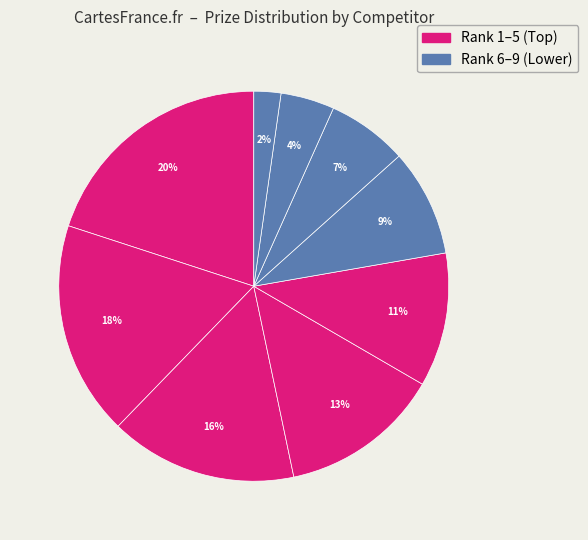

To the nearest percent, what is the average slice percentage?

11%